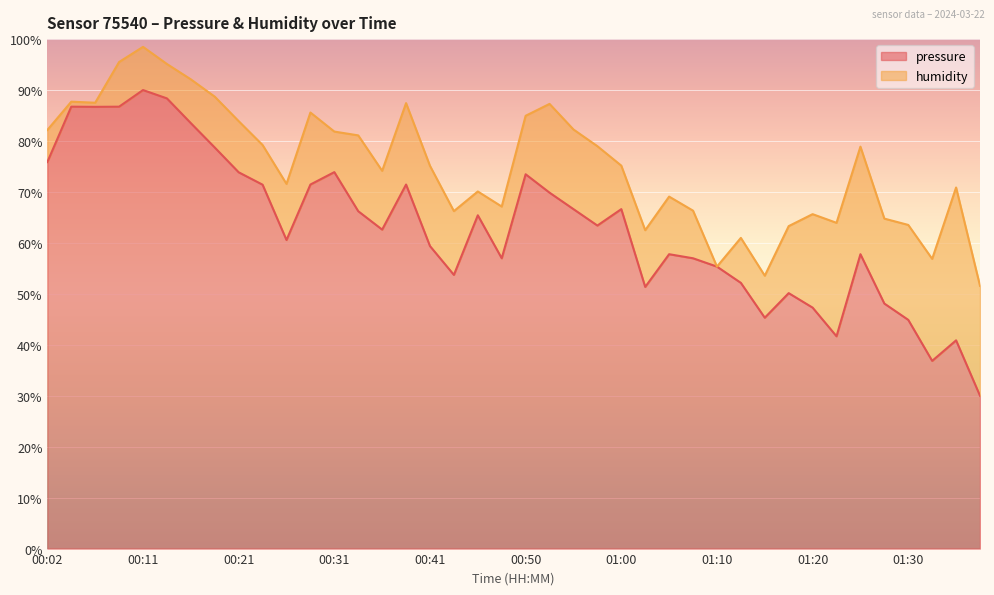

How many interior local peaks (higher than both neighbors) does the data have?

11